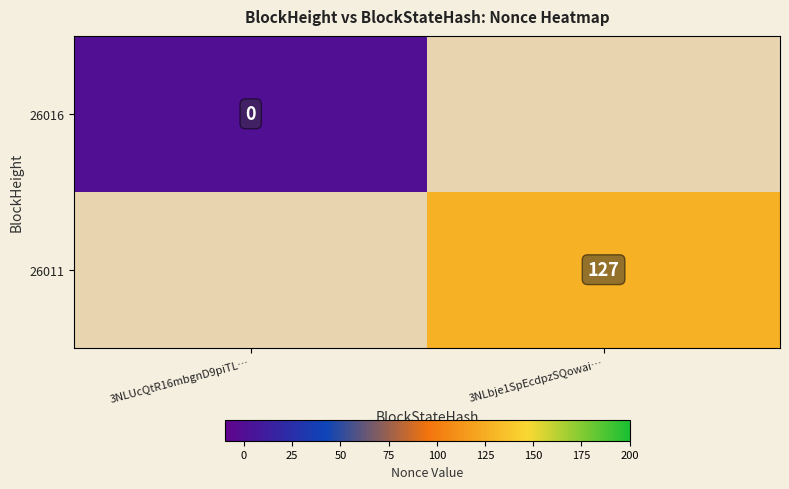

At how many categories does at least one series exceed 125?

1